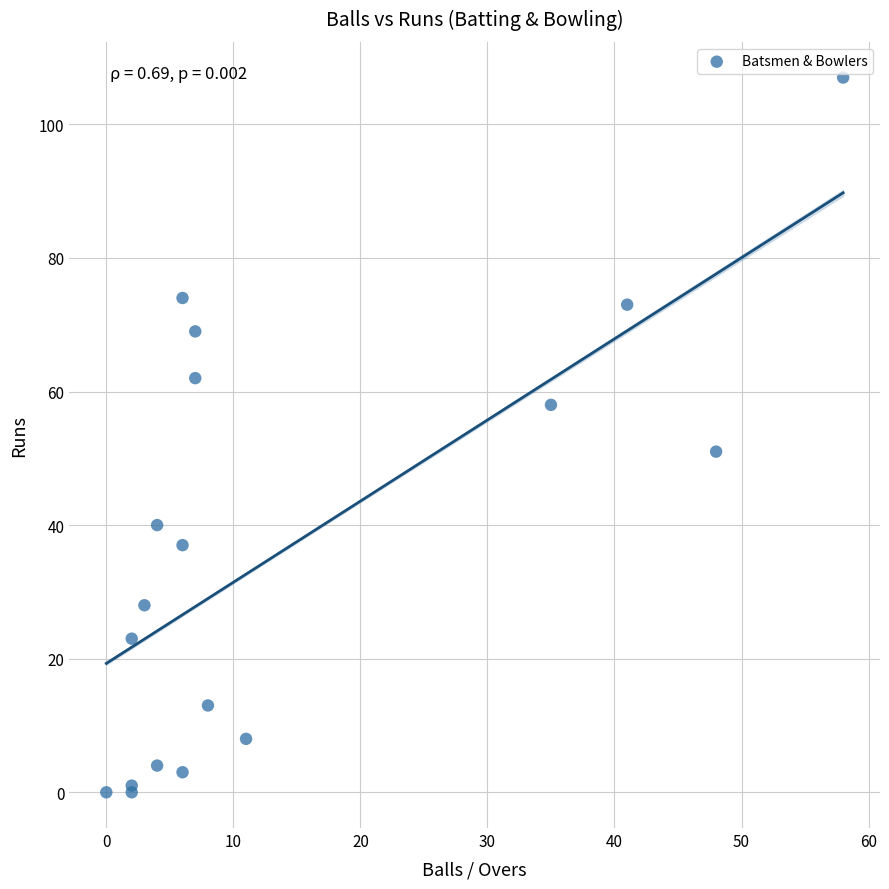

What Y value in the scatter plot is closest to 53?

51